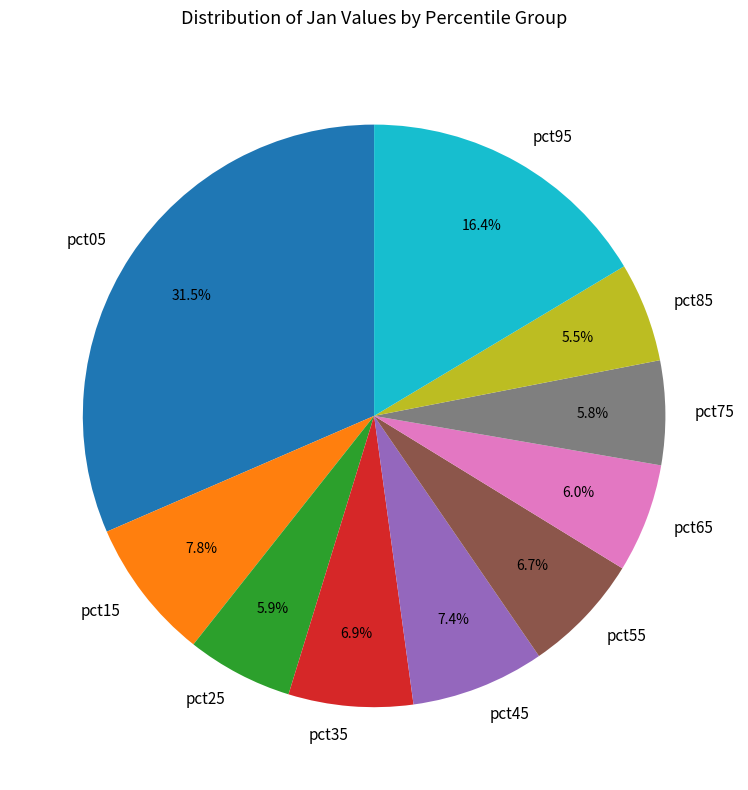

Which has a higher value, pct95 or pct05?

pct05